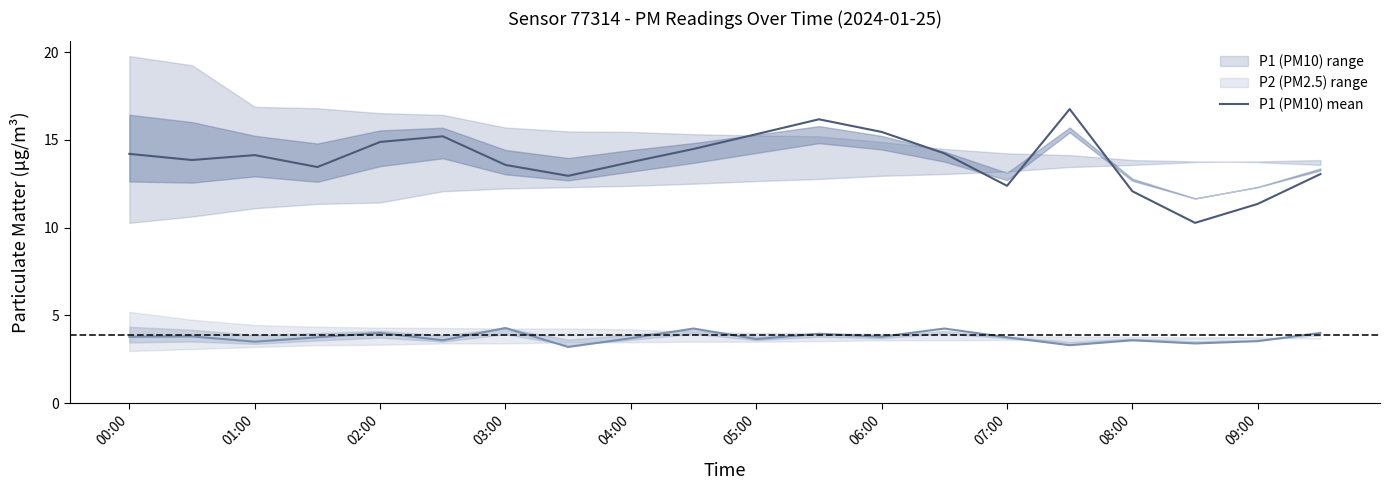

Does the chart display data point markers on the line(s)?

No